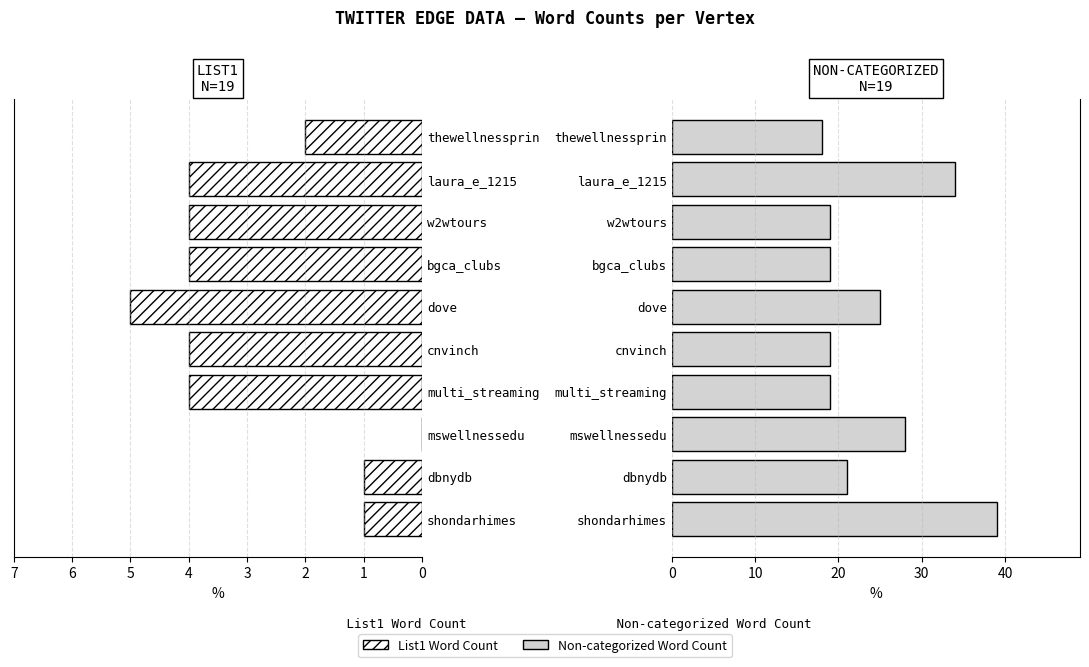

Reading left to right, extract all data points from this chart.

List1 Word Count: 1	1	0	4	4	5	4	4	4	2
Non-categorized Word Count: 39	21	28	19	19	25	19	19	34	18